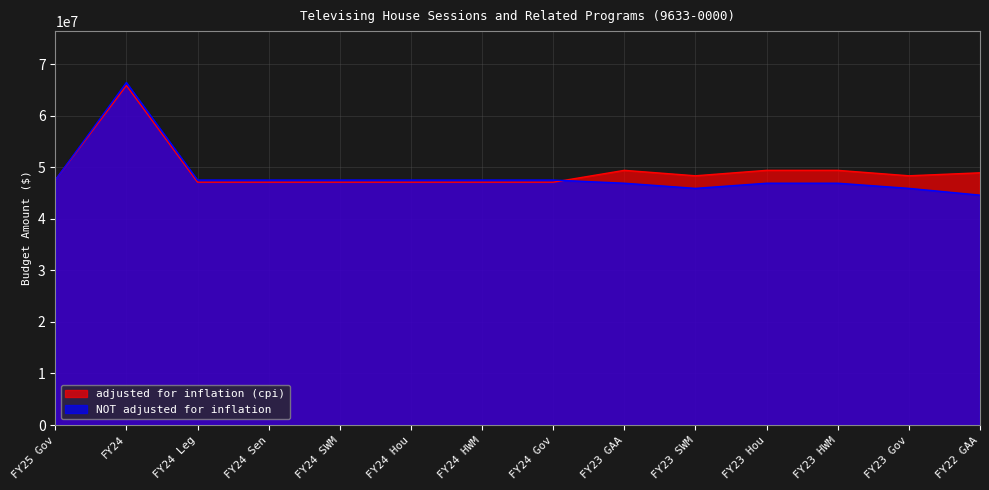

What are all the series names shown in the legend?

adjusted for inflation (cpi), NOT adjusted for inflation